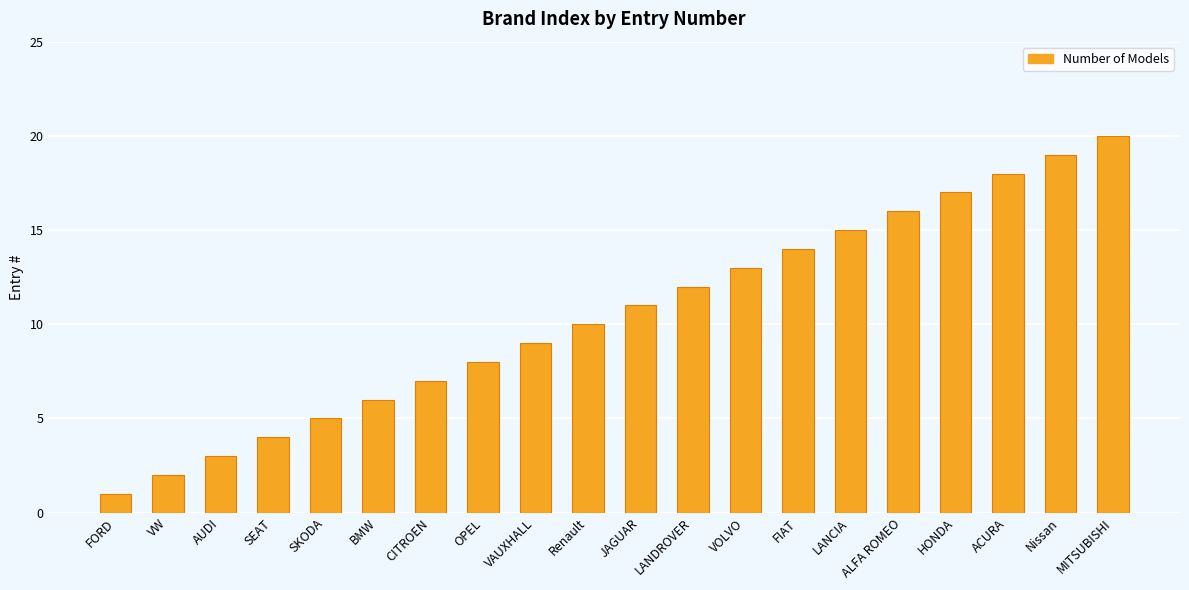

What is the difference between the maximum and minimum values?

19